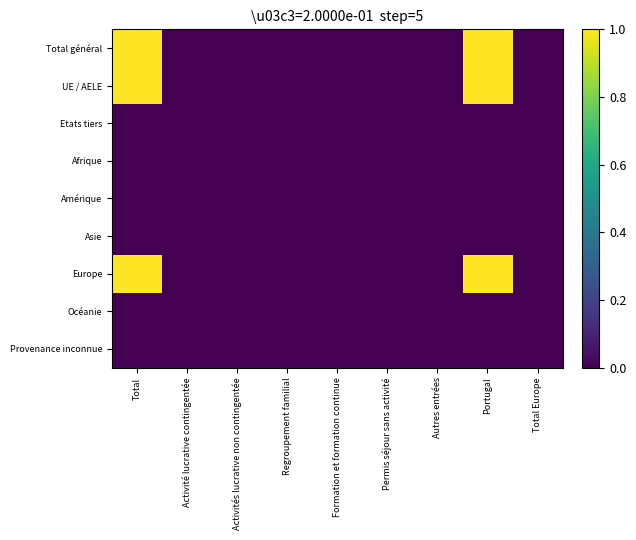

Reading left to right, what are all the values shown in this chart?

Total général: Total=1	Activité lucrative contingentée=0	Activités lucrative non contingentée=0	Regroupement familial=0	Formation et formation continue=0	Permis séjour sans activité=0	Autres entrées=0	Portugal=1	Total Europe=0
UE / AELE: Total=1	Activité lucrative contingentée=0	Activités lucrative non contingentée=0	Regroupement familial=0	Formation et formation continue=0	Permis séjour sans activité=0	Autres entrées=0	Portugal=1	Total Europe=0
Etats tiers: Total=0	Activité lucrative contingentée=0	Activités lucrative non contingentée=0	Regroupement familial=0	Formation et formation continue=0	Permis séjour sans activité=0	Autres entrées=0	Portugal=0	Total Europe=0
Afrique: Total=0	Activité lucrative contingentée=0	Activités lucrative non contingentée=0	Regroupement familial=0	Formation et formation continue=0	Permis séjour sans activité=0	Autres entrées=0	Portugal=0	Total Europe=0
Amérique: Total=0	Activité lucrative contingentée=0	Activités lucrative non contingentée=0	Regroupement familial=0	Formation et formation continue=0	Permis séjour sans activité=0	Autres entrées=0	Portugal=0	Total Europe=0
Asie: Total=0	Activité lucrative contingentée=0	Activités lucrative non contingentée=0	Regroupement familial=0	Formation et formation continue=0	Permis séjour sans activité=0	Autres entrées=0	Portugal=0	Total Europe=0
Europe: Total=1	Activité lucrative contingentée=0	Activités lucrative non contingentée=0	Regroupement familial=0	Formation et formation continue=0	Permis séjour sans activité=0	Autres entrées=0	Portugal=1	Total Europe=0
Océanie: Total=0	Activité lucrative contingentée=0	Activités lucrative non contingentée=0	Regroupement familial=0	Formation et formation continue=0	Permis séjour sans activité=0	Autres entrées=0	Portugal=0	Total Europe=0
Provenance inconnue: Total=0	Activité lucrative contingentée=0	Activités lucrative non contingentée=0	Regroupement familial=0	Formation et formation continue=0	Permis séjour sans activité=0	Autres entrées=0	Portugal=0	Total Europe=0